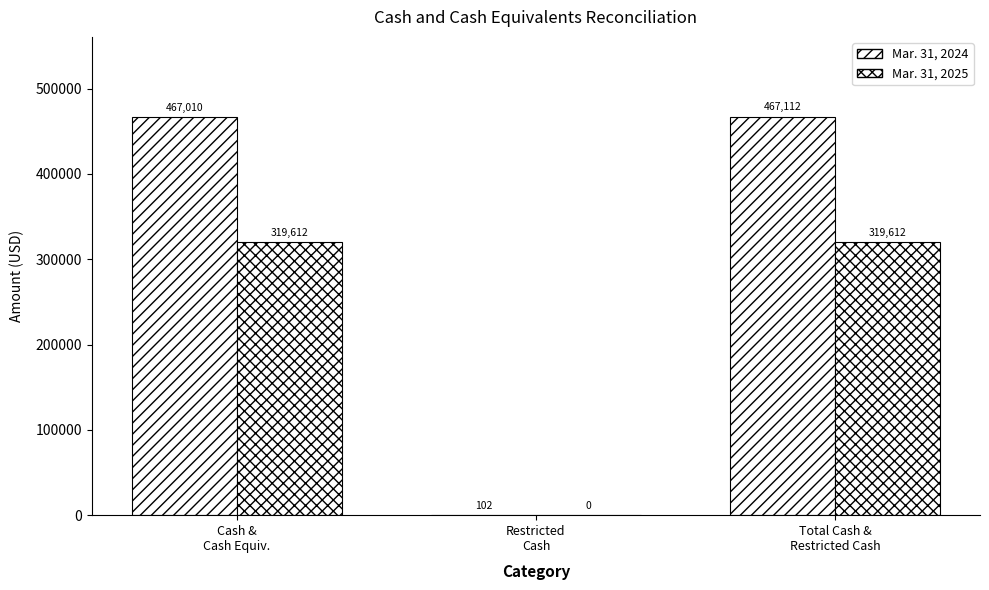

List the labels in order of Mar. 31, 2024 value, smallest first.

Restricted
Cash, Cash &
Cash Equiv., Total Cash &
Restricted Cash